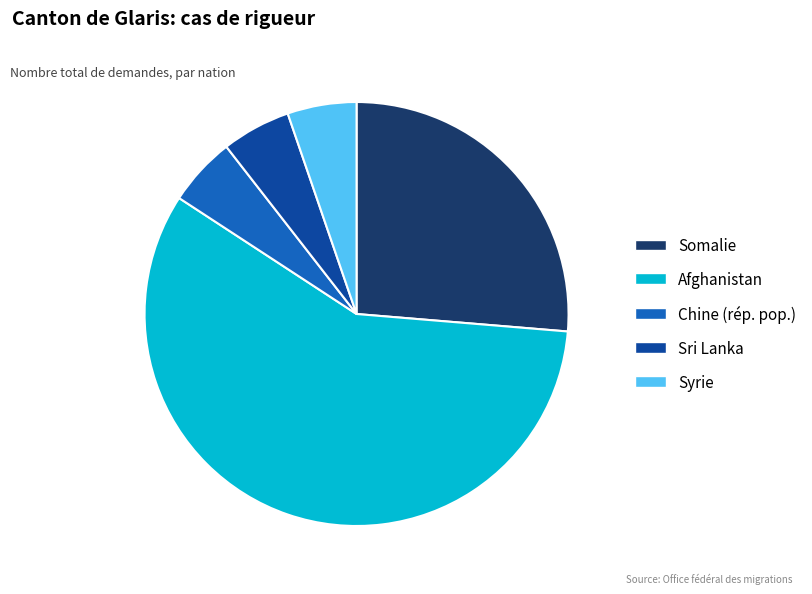

Which slice is the largest?

Afghanistan